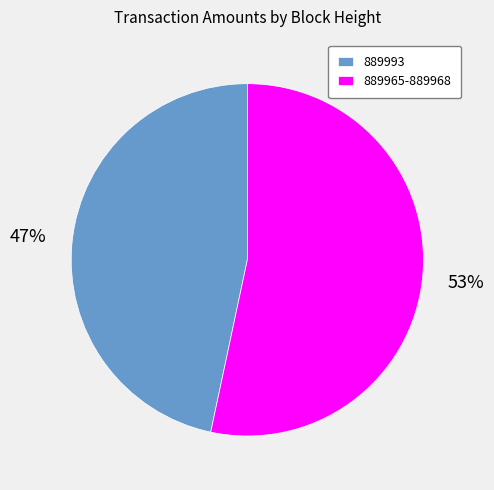

What percentage is the 889993 slice, to the nearest percent?

47%